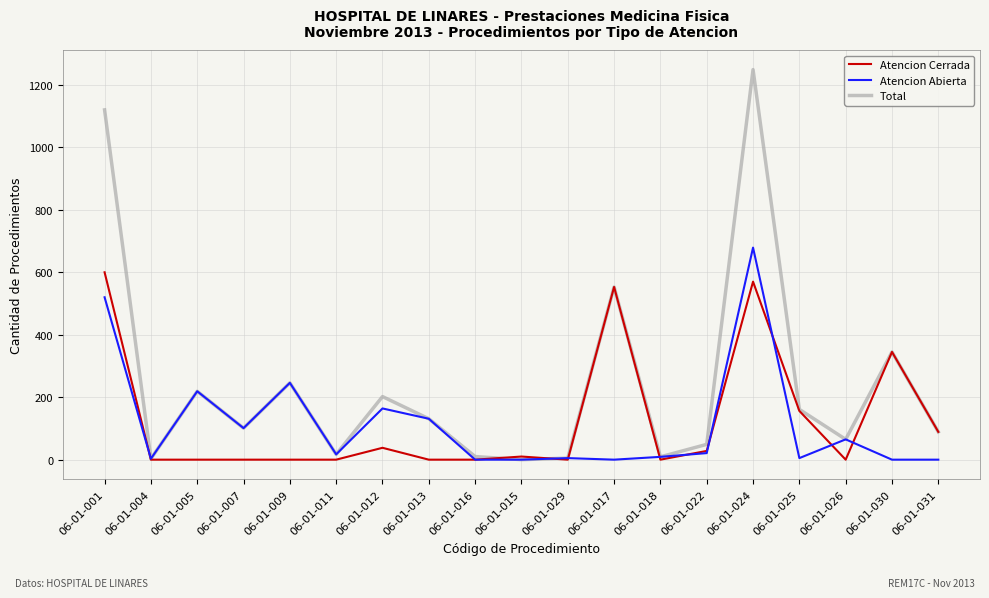

How many values in the Total series are below 101?

9